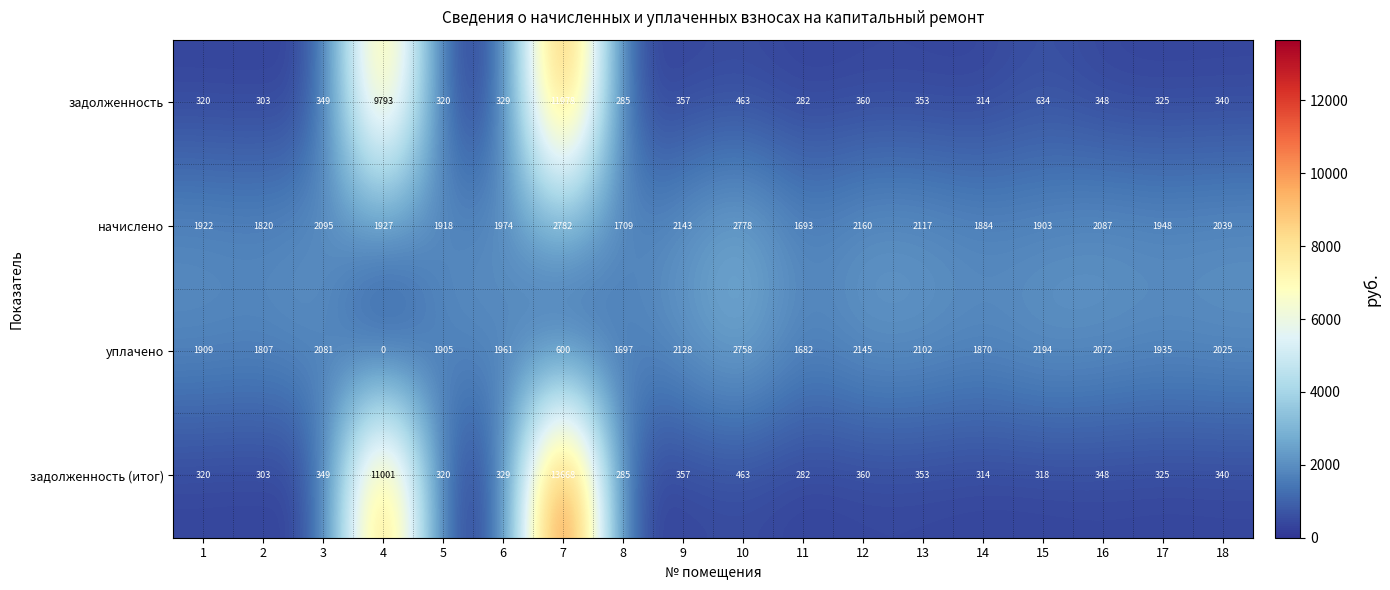

At which label is уплачено closest to 1379?

11